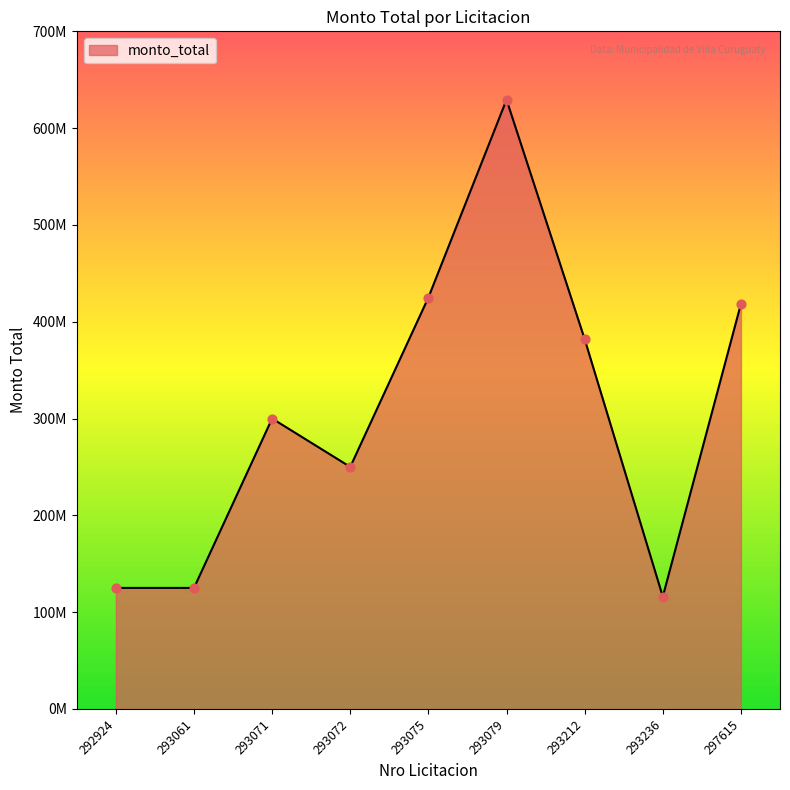

Which has a higher value, 293071 or 293212?

293212